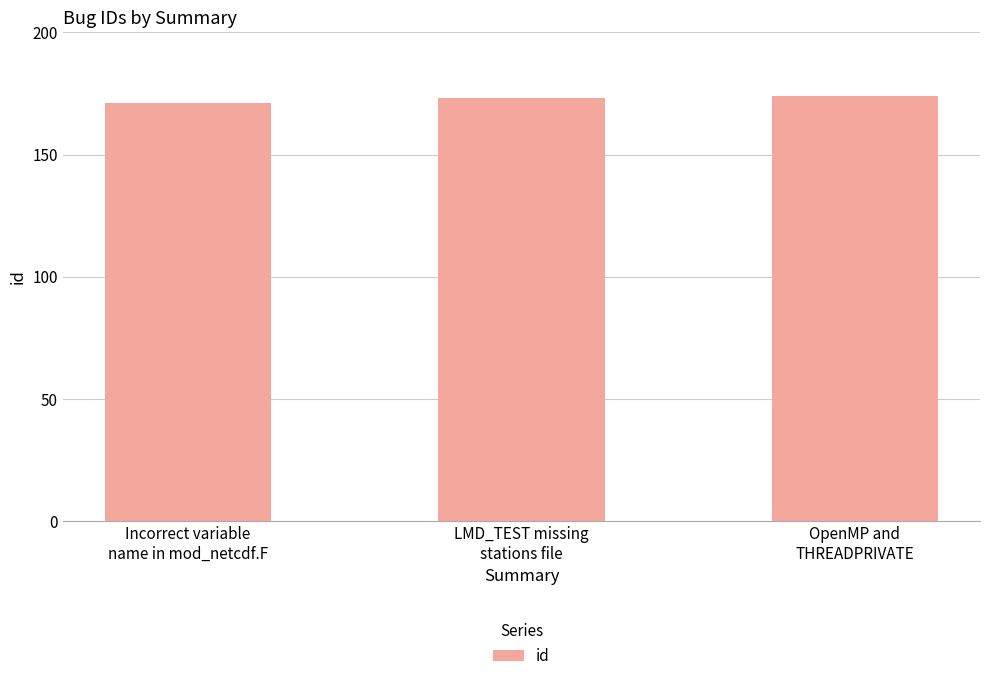

What is the label of the 3rd bar from the left?

OpenMP and
THREADPRIVATE